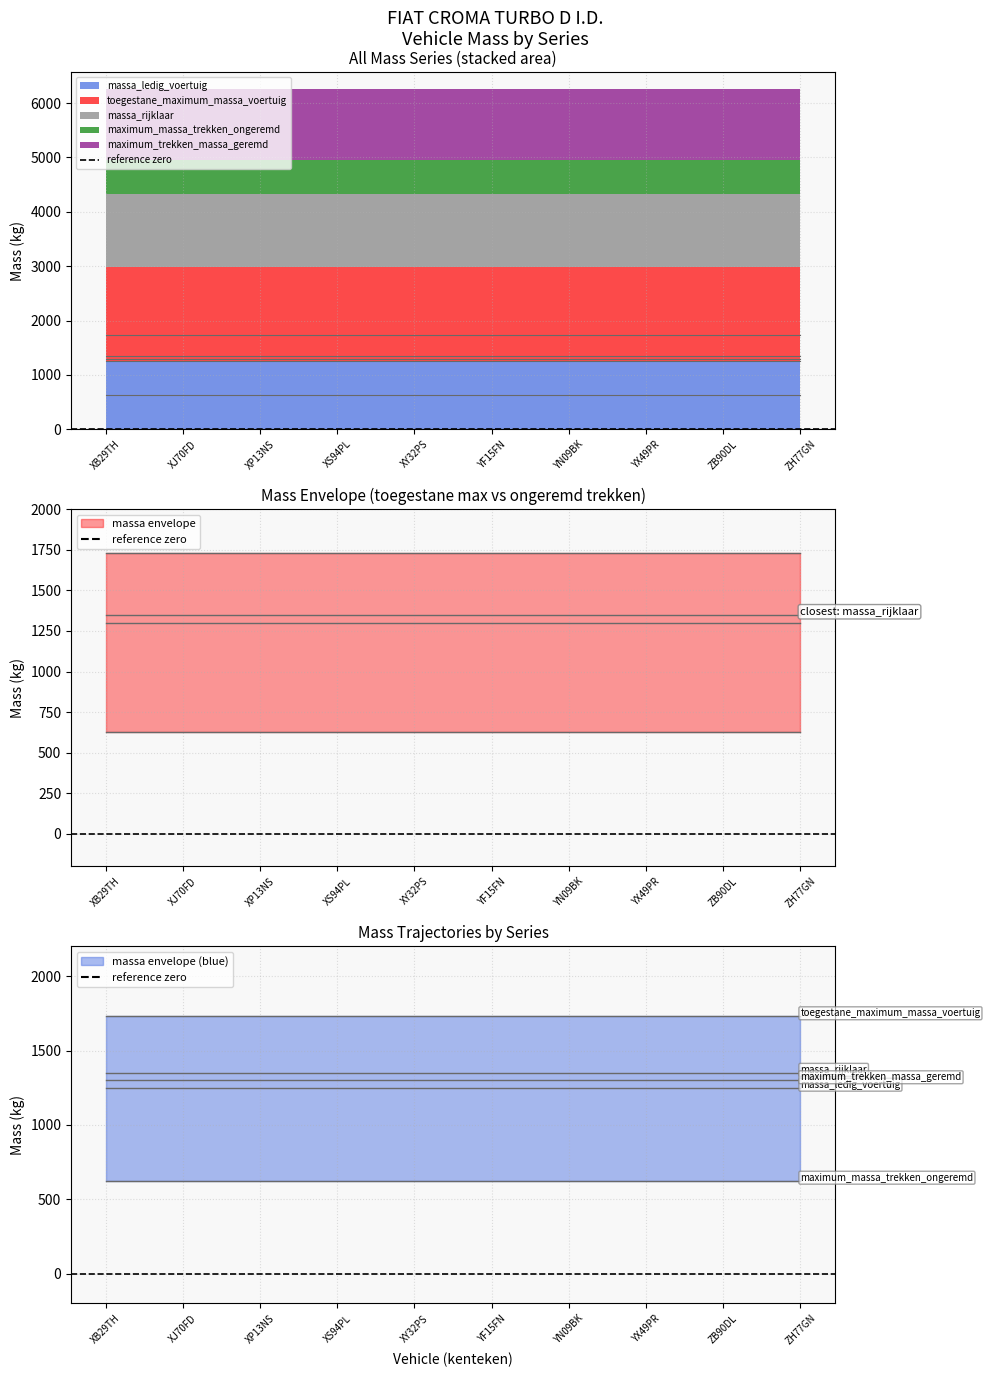

What are all the series names shown in the legend?

massa_ledig_voertuig, toegestane_maximum_massa_voertuig, massa_rijklaar, maximum_massa_trekken_ongeremd, maximum_trekken_massa_geremd